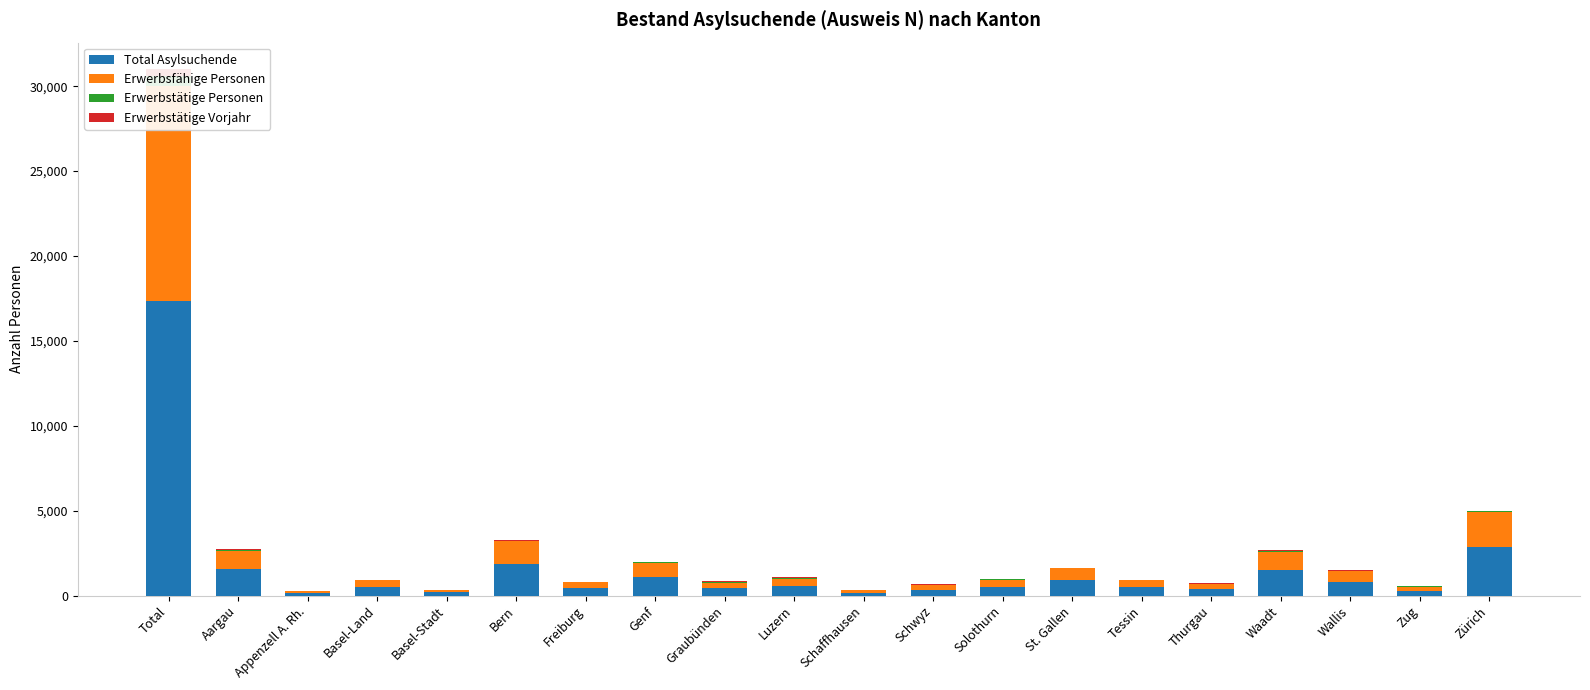

What is the label of the 1st bar from the right?

Zürich